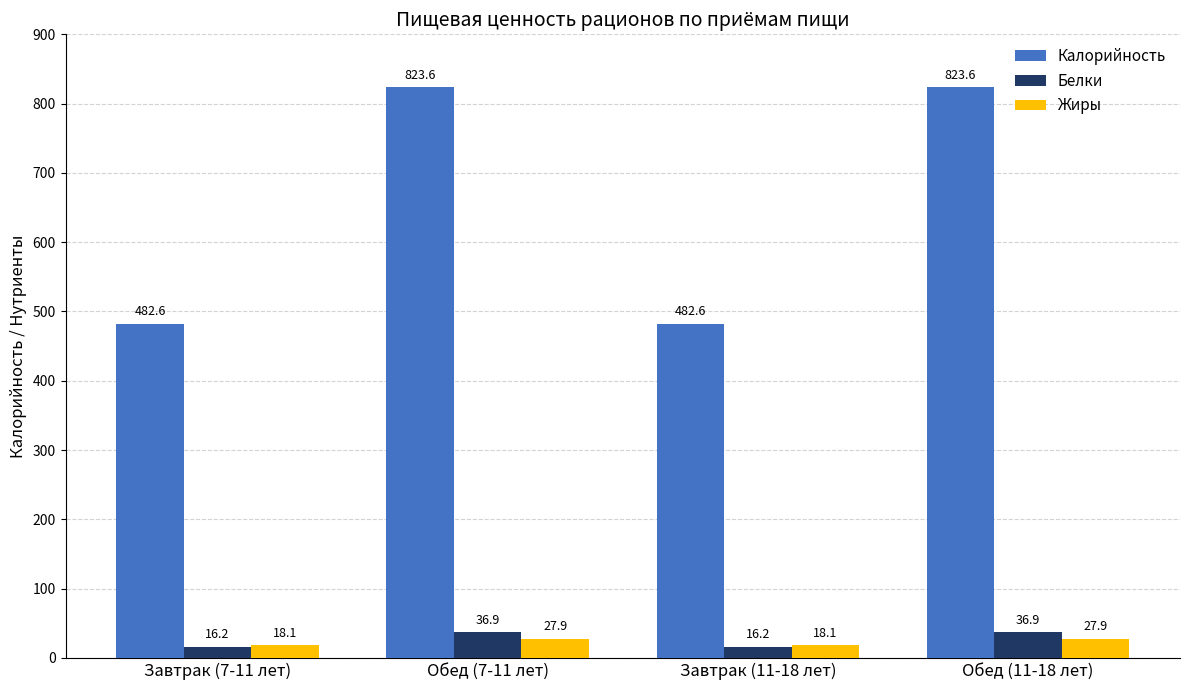

What is the label of the 2nd bar from the left?

Обед (7-11 лет)